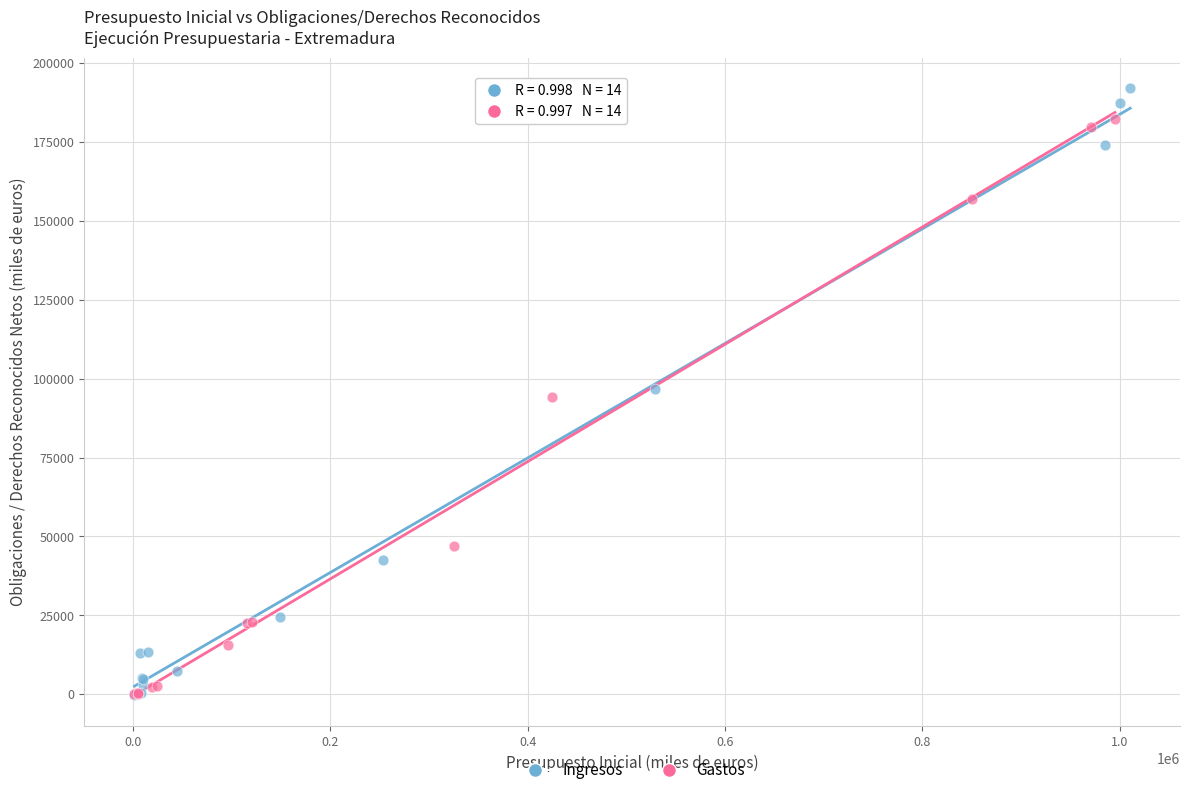

What are all the series names shown in the legend?

Ingresos, Gastos